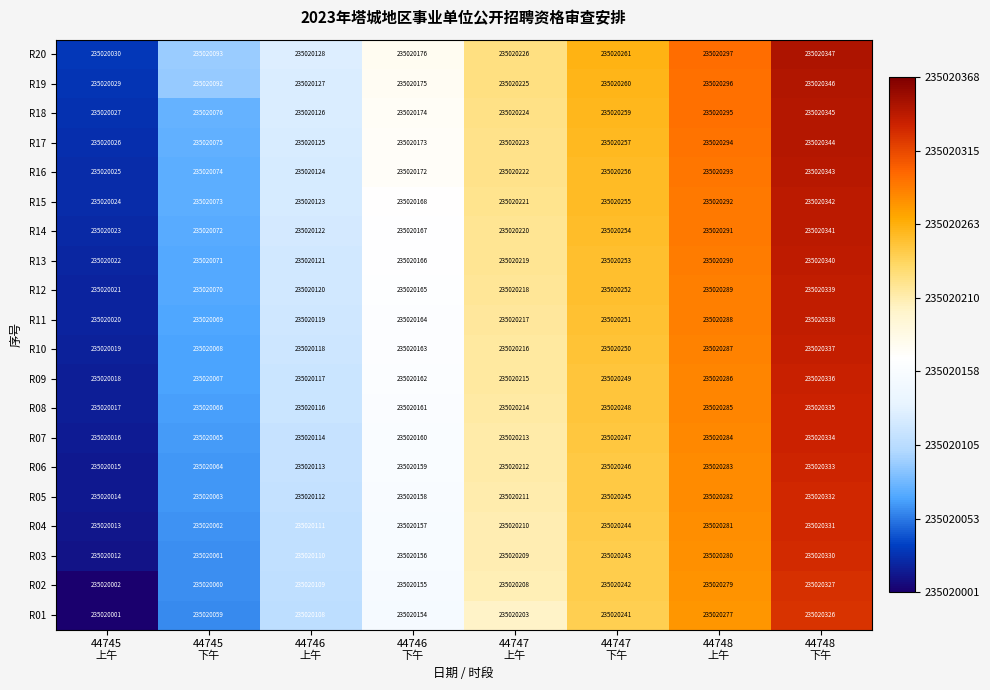

What is the sum of all R07 values?

1880161433